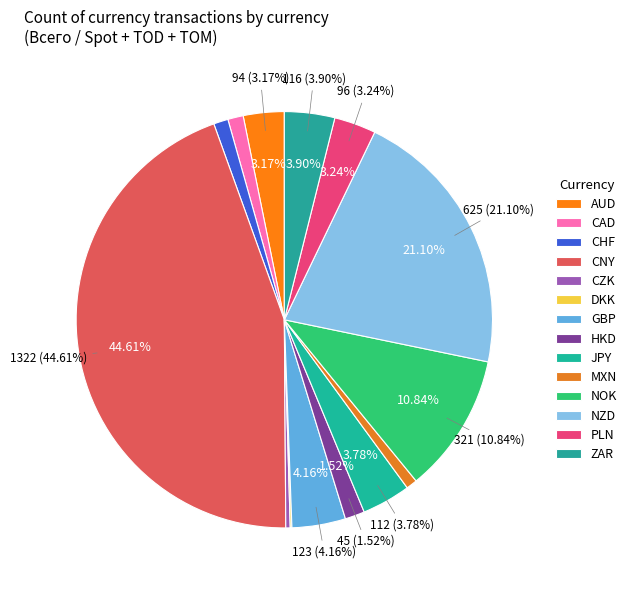

To the nearest percent, what is the combined percentage of JPY and NOK?

15%